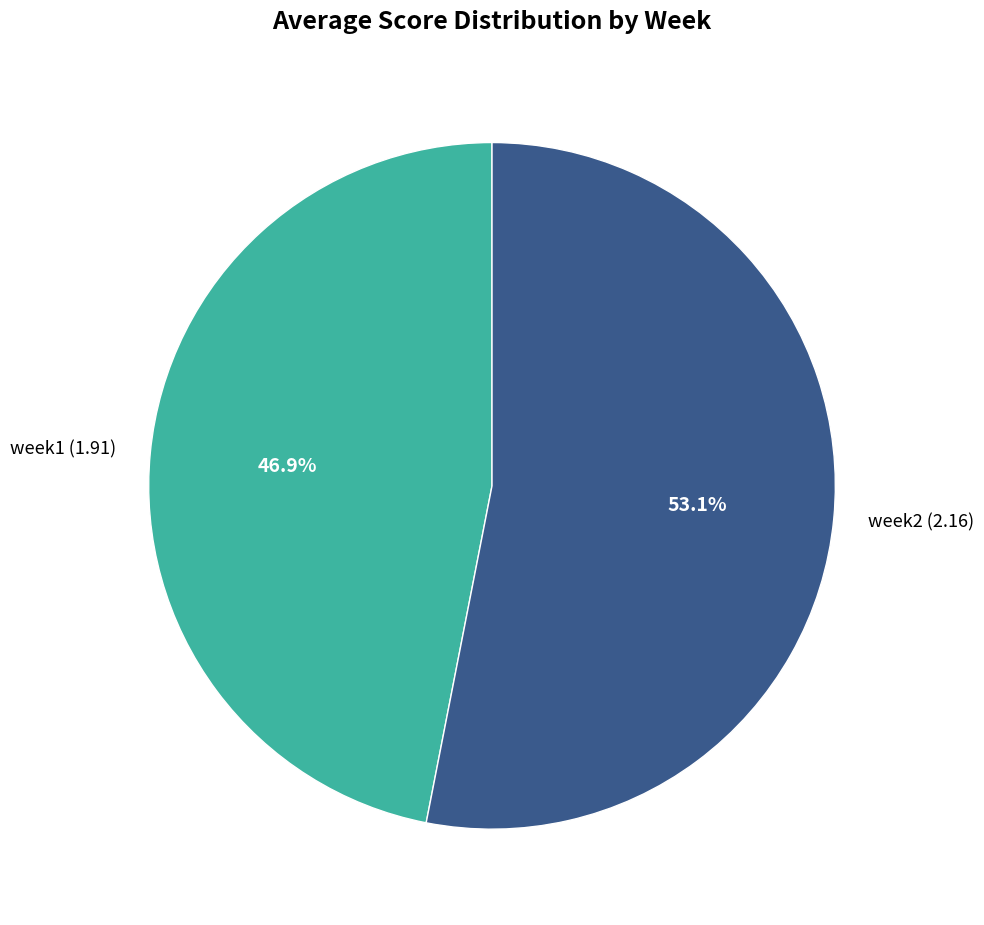

What is the largest slice in the pie chart?

week2